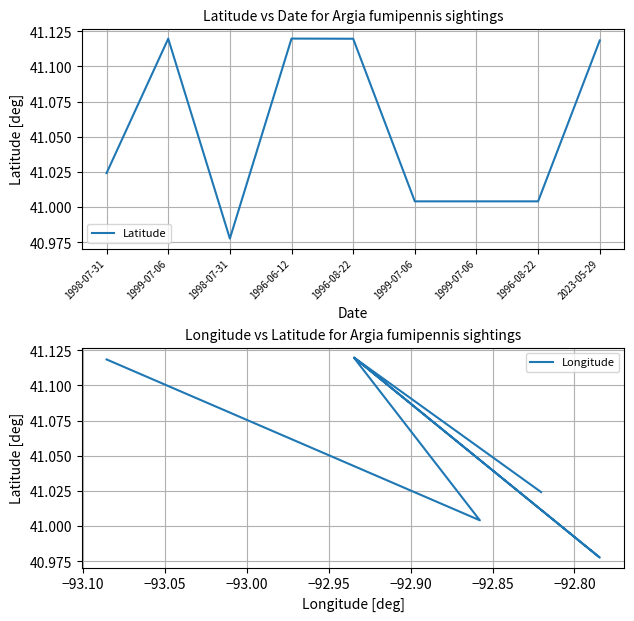

Count the number of categories in the chart.

9